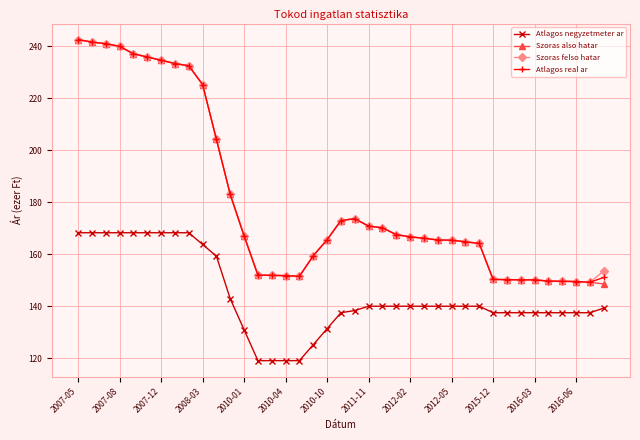

What is the value of the Szoras also hatar point at the 20th from the left?

173.0